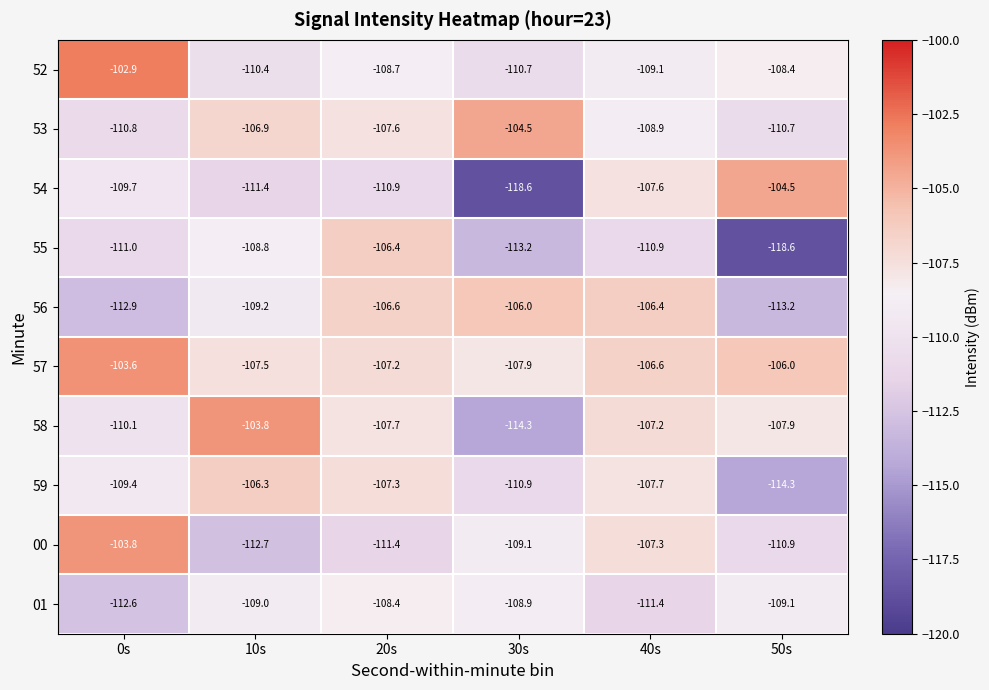

What is the smallest value displayed?

-118.6